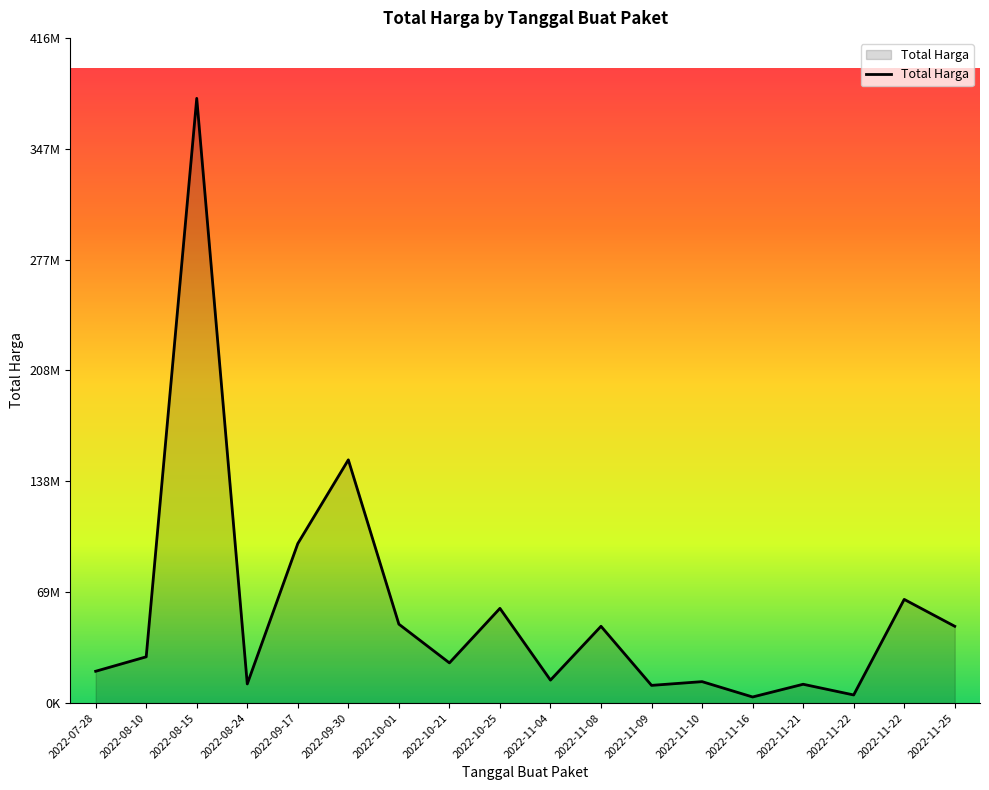

Is it true that the value at 2022-10-21 is 11679279?

False